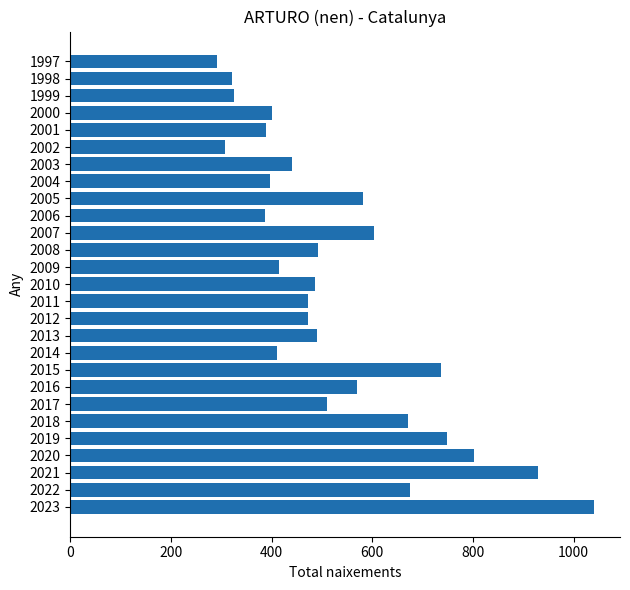

The value at 2006 is 387. True or false?

True